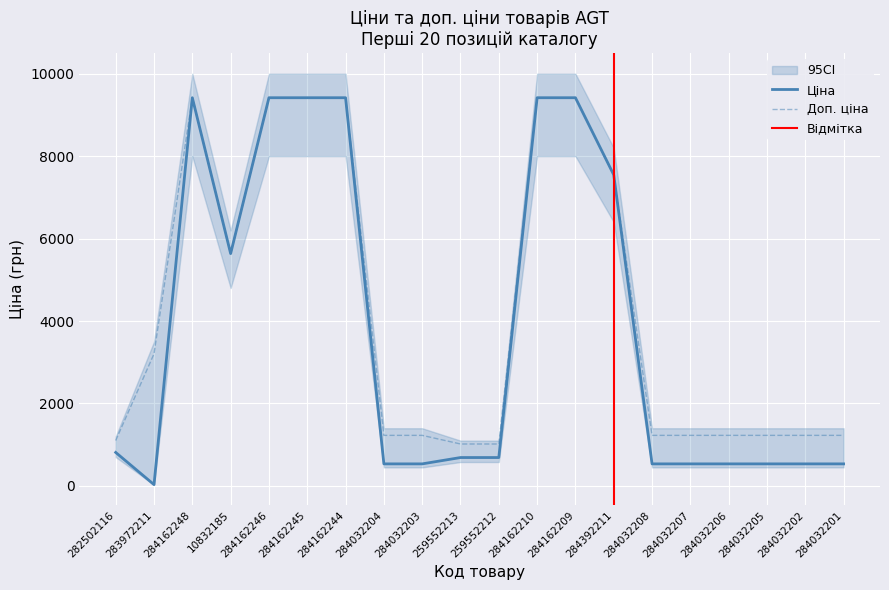

Is the value of Доп. ціна at 284162248 greater than the value of Ціна at 283972211?

Yes